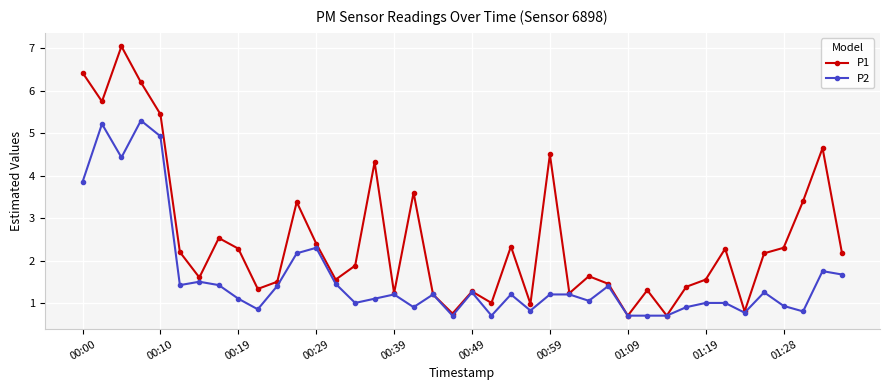

What are all the series names shown in the legend?

P1, P2